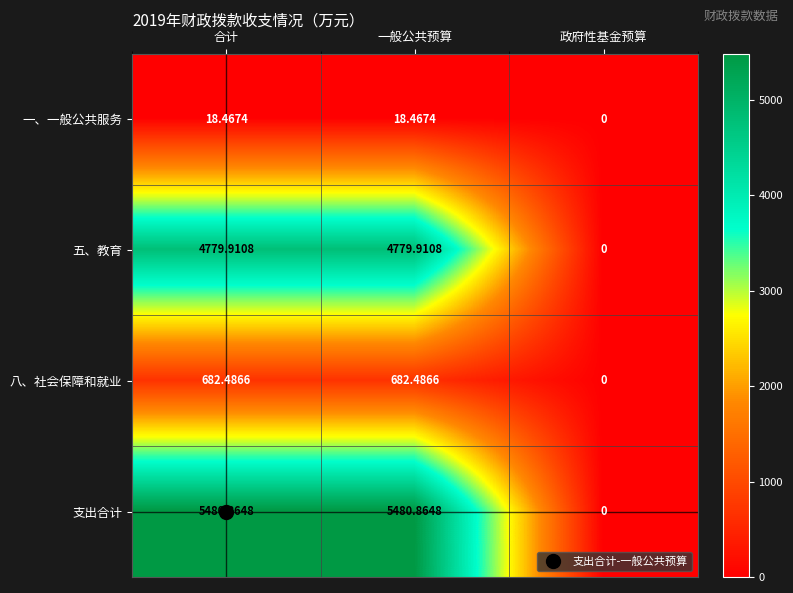

Which series has the widest spread of values?

支出合计